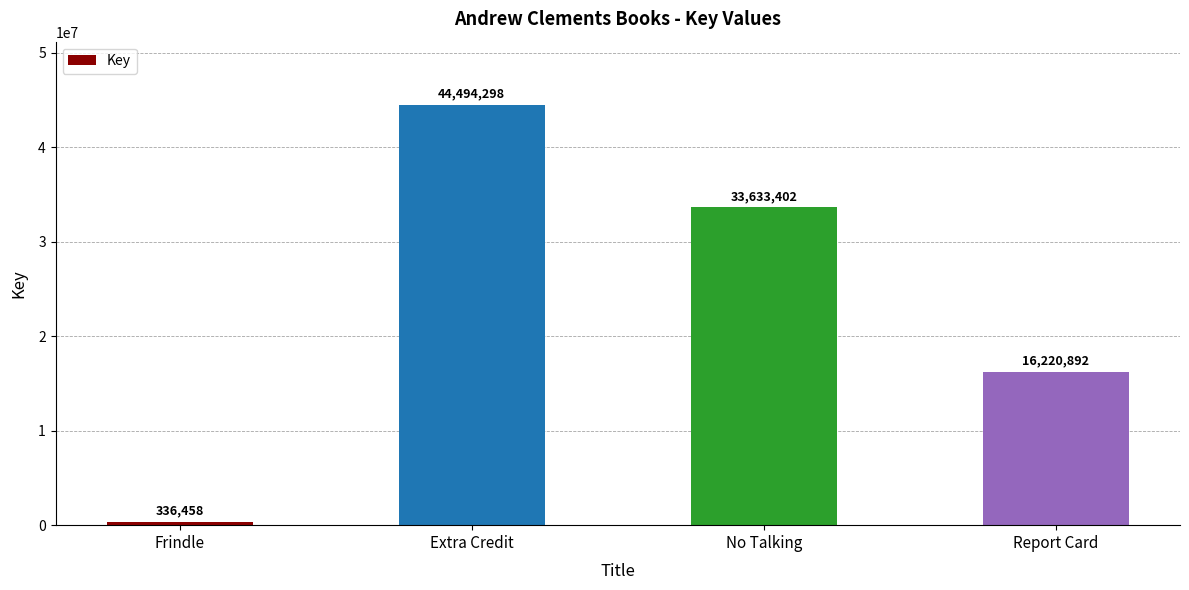

Read the value at Extra Credit.

44494298